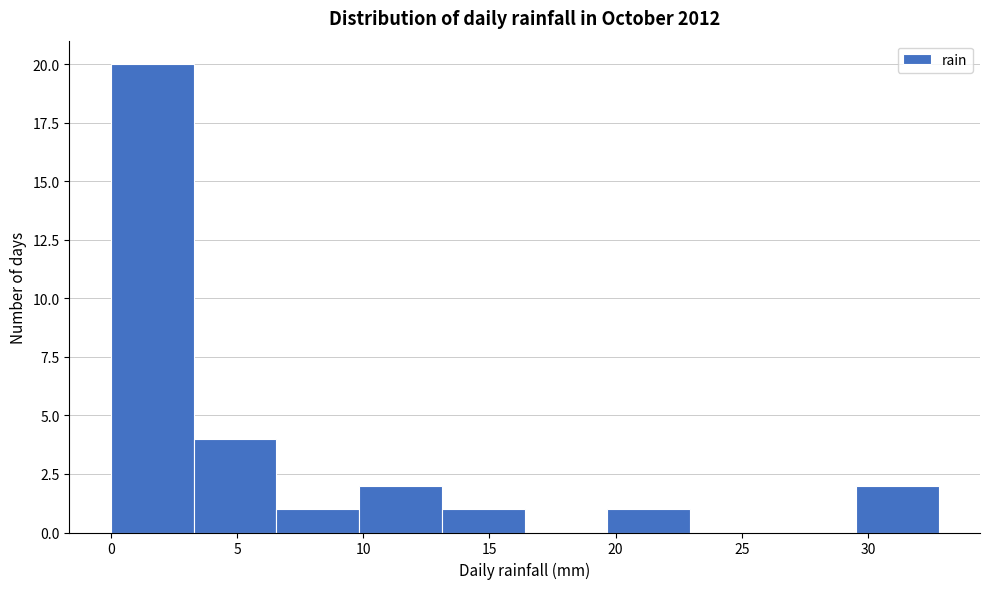

How tall is the bar that spans 0.0 to 3.5 on the x-axis? Neither the bar edges nor the heights are printed on the chart, so give them approximately, as read against the axes.

20